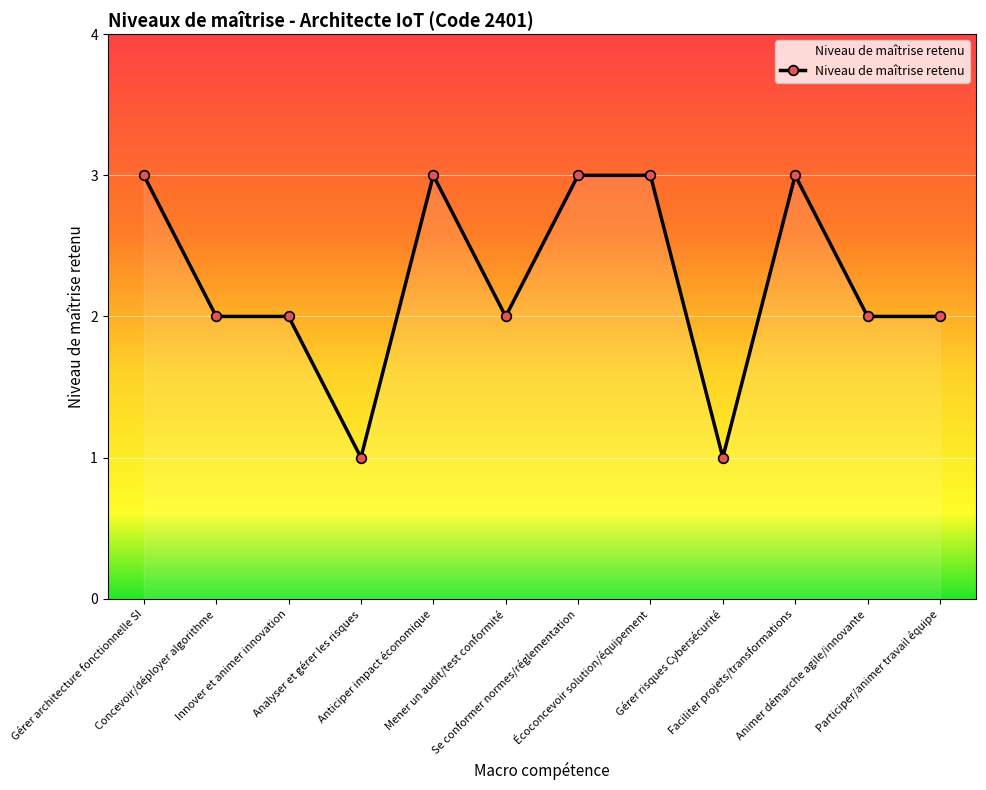

What is the difference between the maximum and minimum values?

2